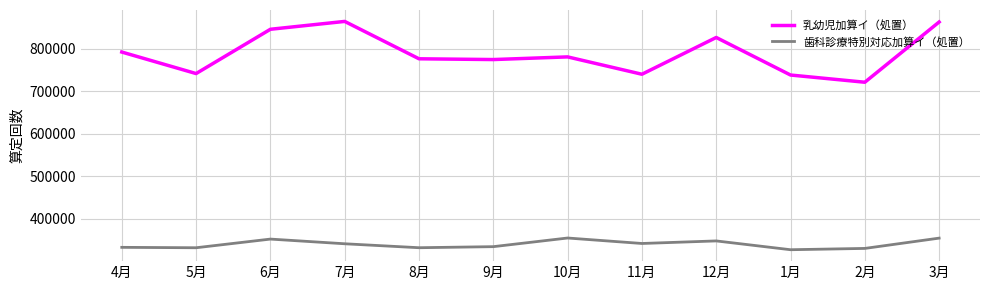

How many lines are shown in the chart?

2